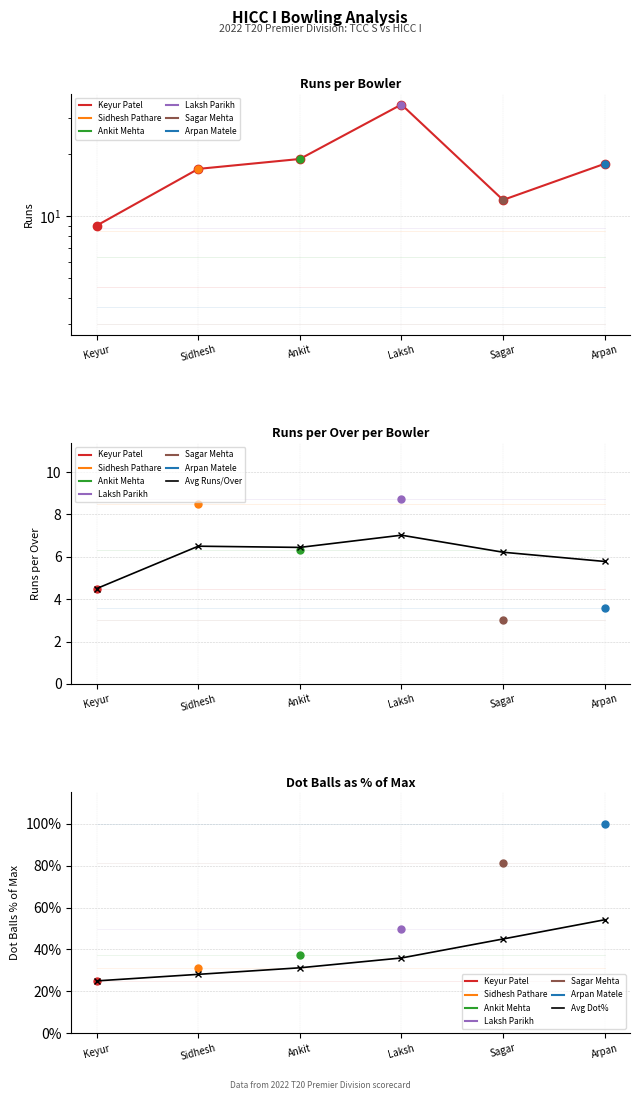

Rank the categories by Keyur Patel value from lowest to highest.

Keyur, Sagar, Sidhesh, Arpan, Ankit, Laksh